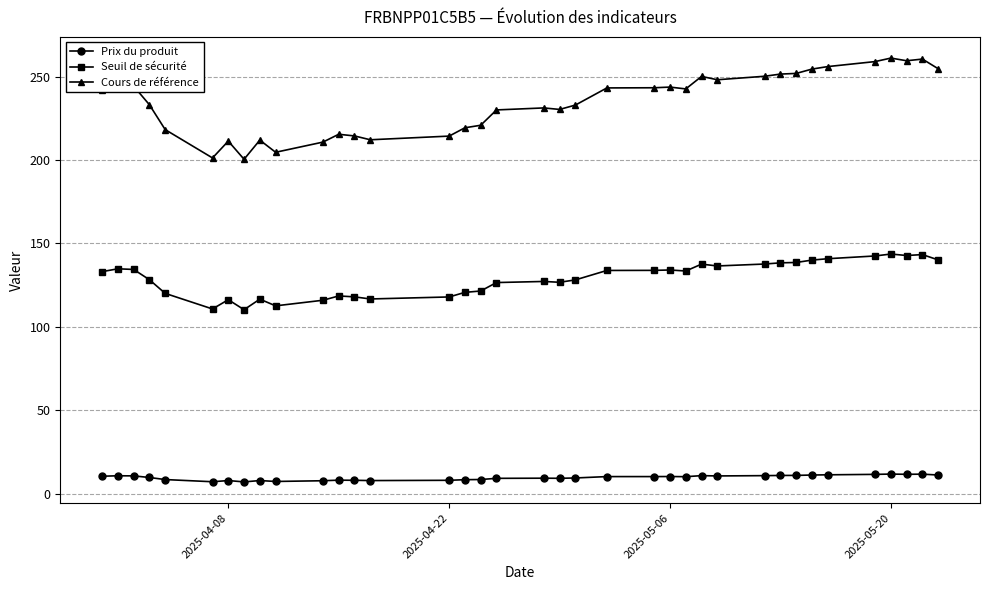

Rank the series by their average value, from highest to lowest.

Cours de référence, Seuil de sécurité, Prix du produit